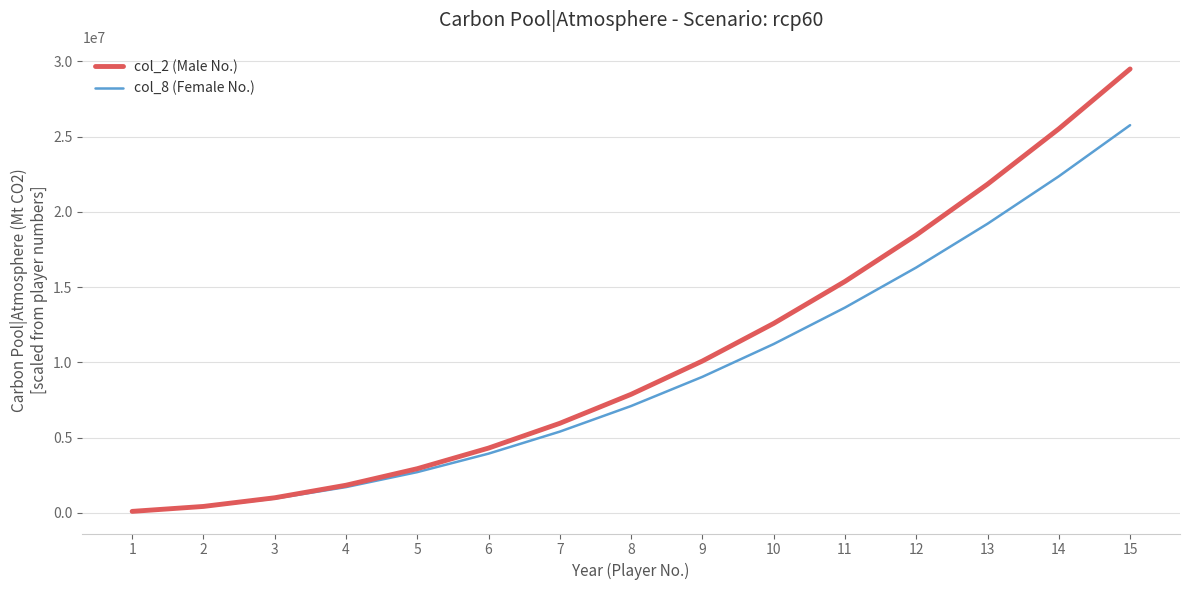

What is the average value of the col_8 (Female No.) series?

9325021.4